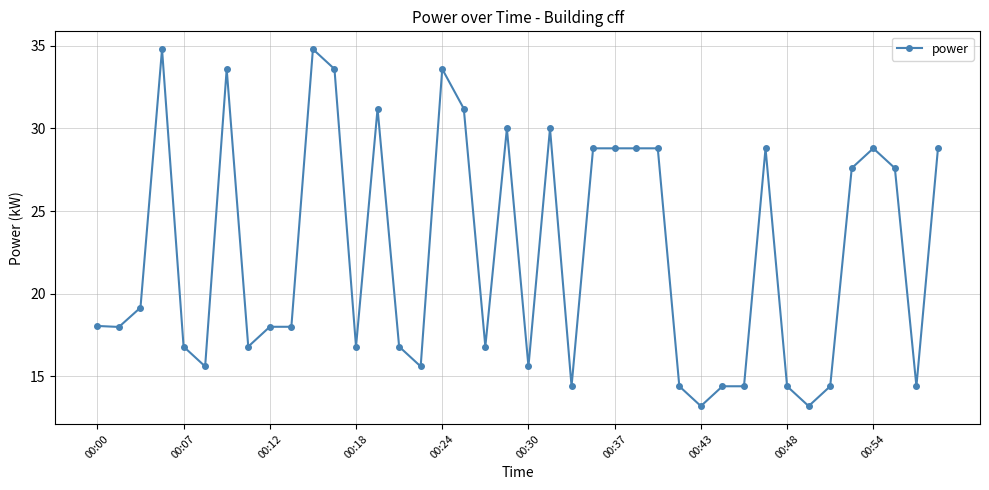

What is the sum of all values?

898.8